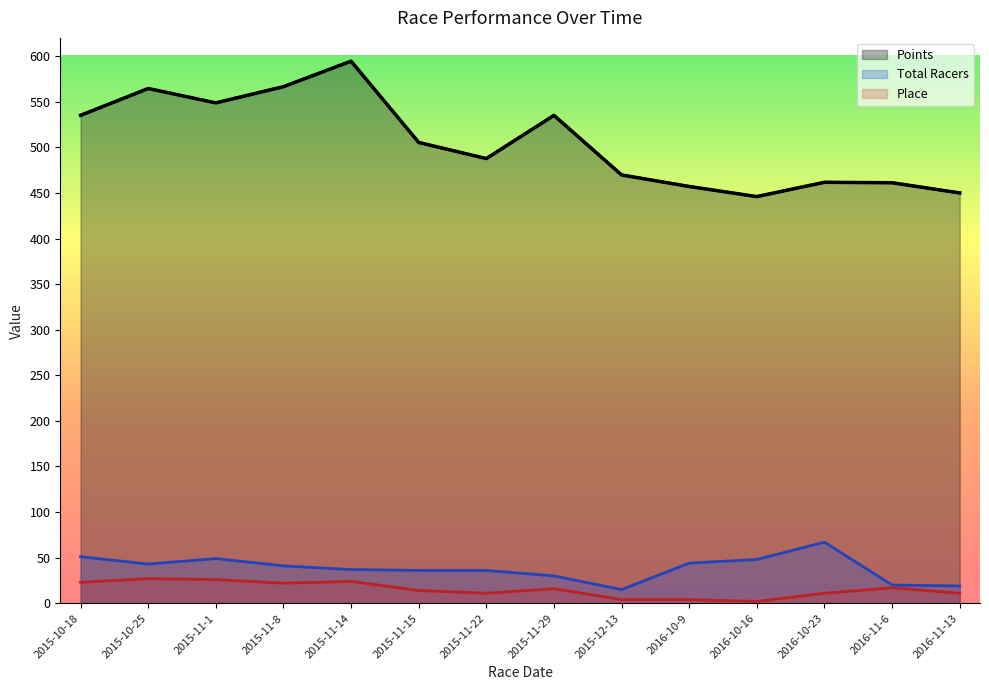

What is the difference between the Total Racers values at 2015-11-29 and 2015-12-13?

15.0